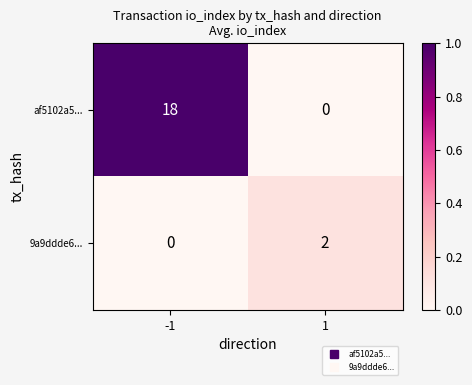

How many values in 9a9ddde6... are above zero?

1